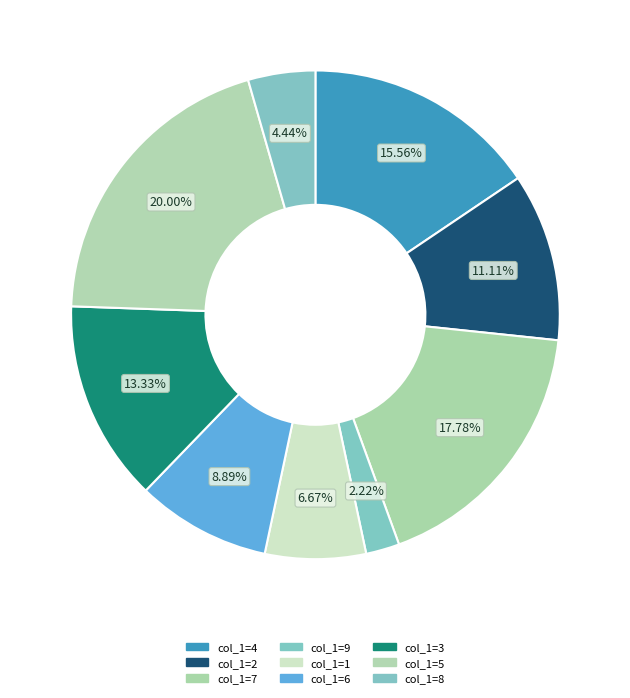

Count the number of slices in the pie.

9